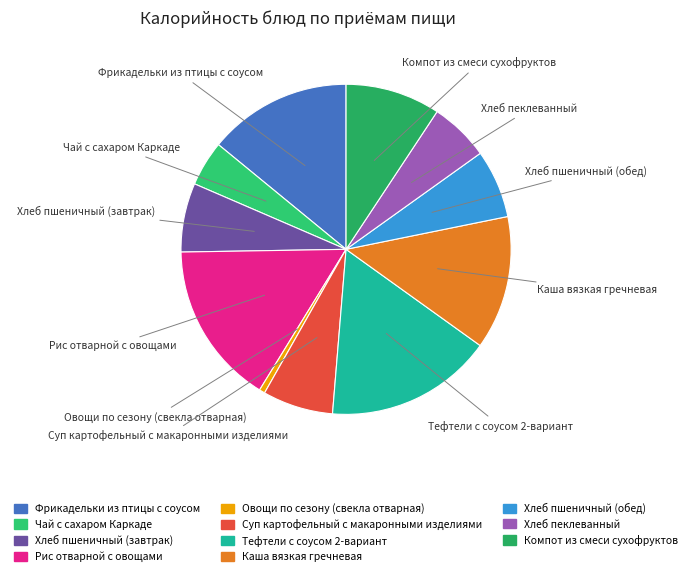

Does any single category account for the majority?

No